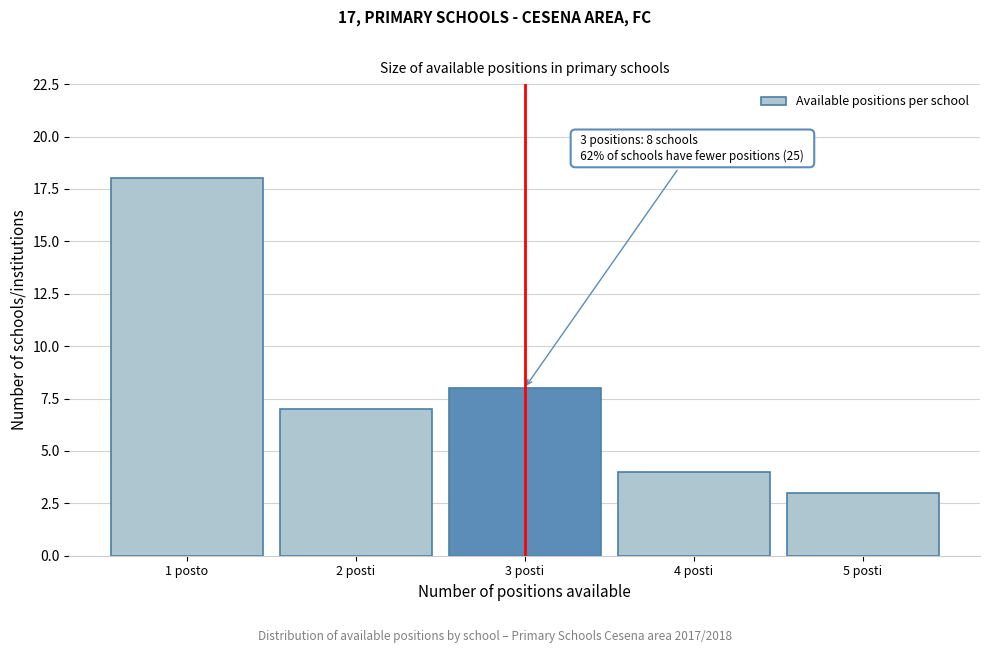

Reading right to left, transcribe all the data shown in this chart.

3	4	8	7	18